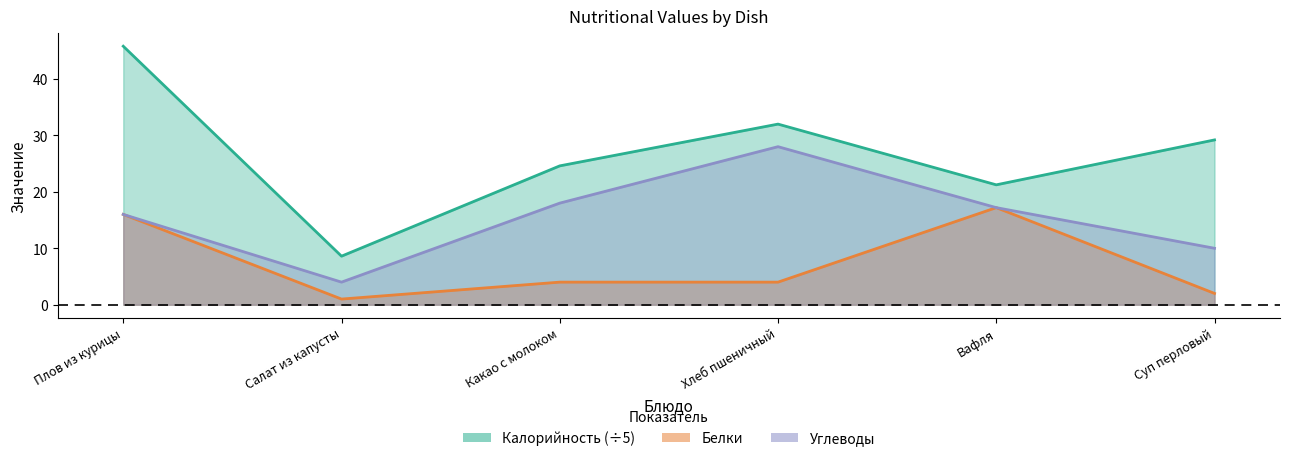

Which series has the largest range (max minus min)?

Калорийность